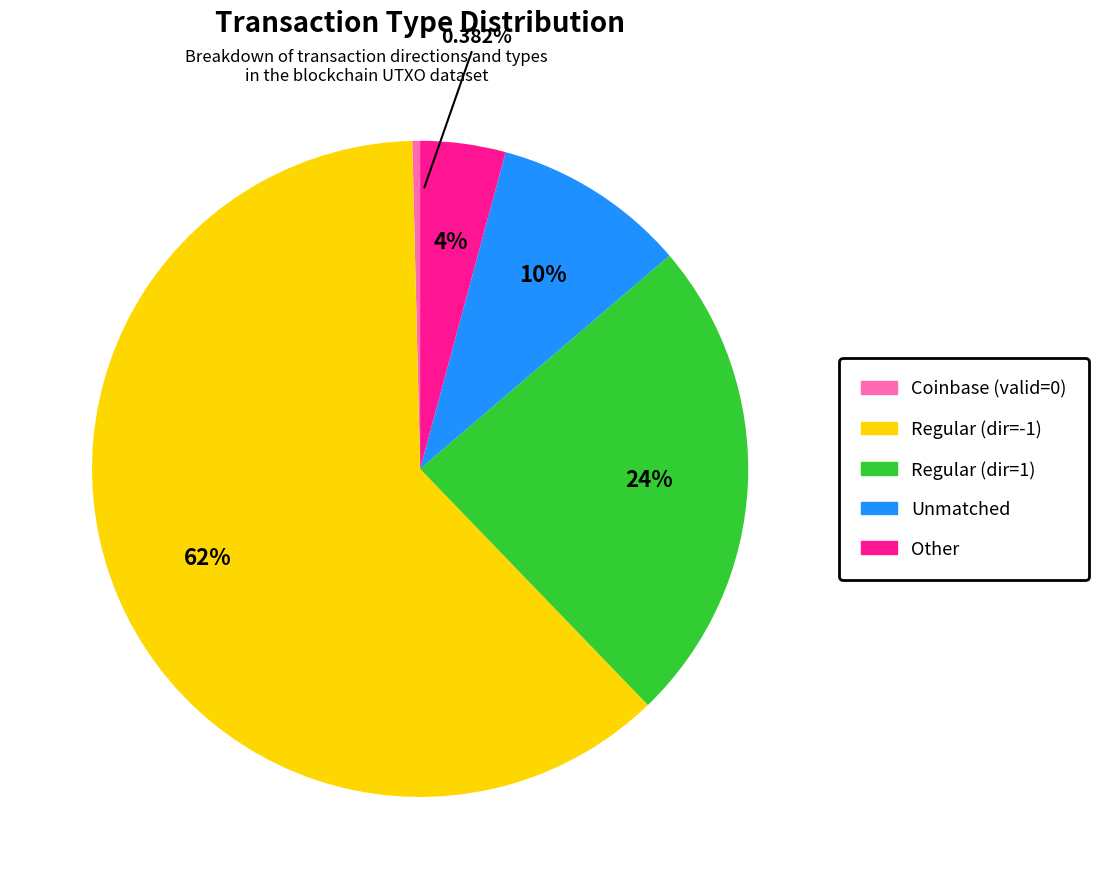

How many segments does this pie chart have?

5